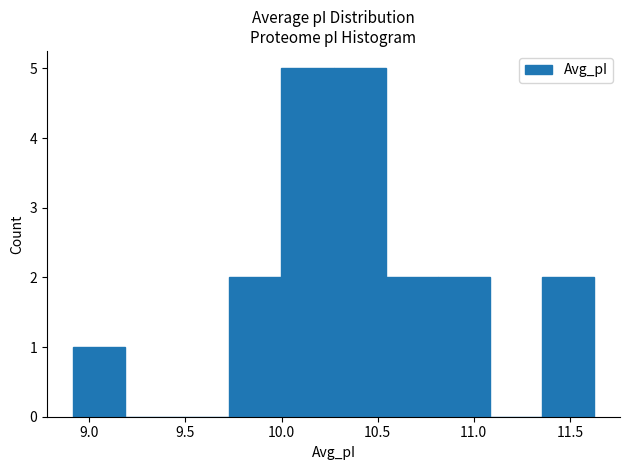

Reading left to right, transcribe this chart: for each bar, give the range it covers on the x-axis and its height. Neither the bar edges nor the heights are printed on the chart, so give them approximately, as read against the axes.

8.90 to 9.20: 1
9.20 to 9.45: 0
9.45 to 9.75: 0
9.75 to 10.00: 2
10.00 to 10.25: 5
10.25 to 10.55: 5
10.55 to 10.80: 2
10.80 to 11.10: 2
11.10 to 11.35: 0
11.35 to 11.65: 2